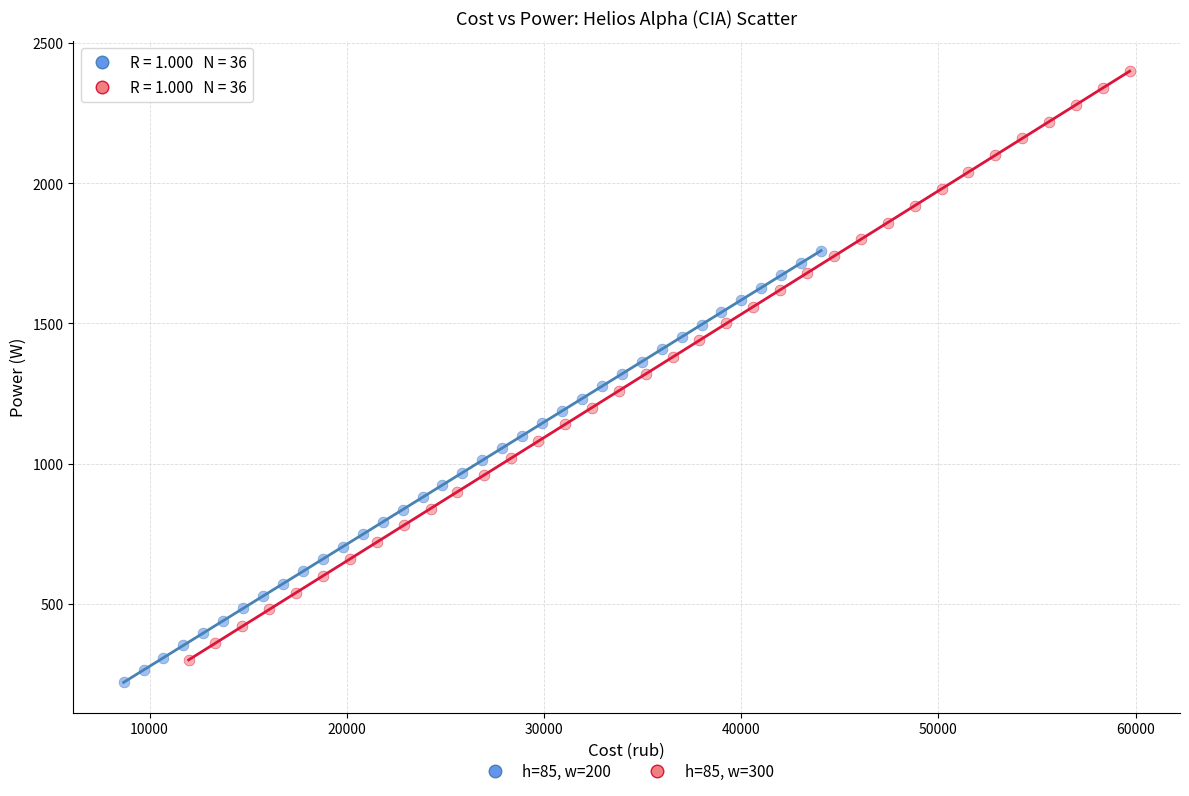

Which series reaches the maximum Y coordinate?

h=85, w=300